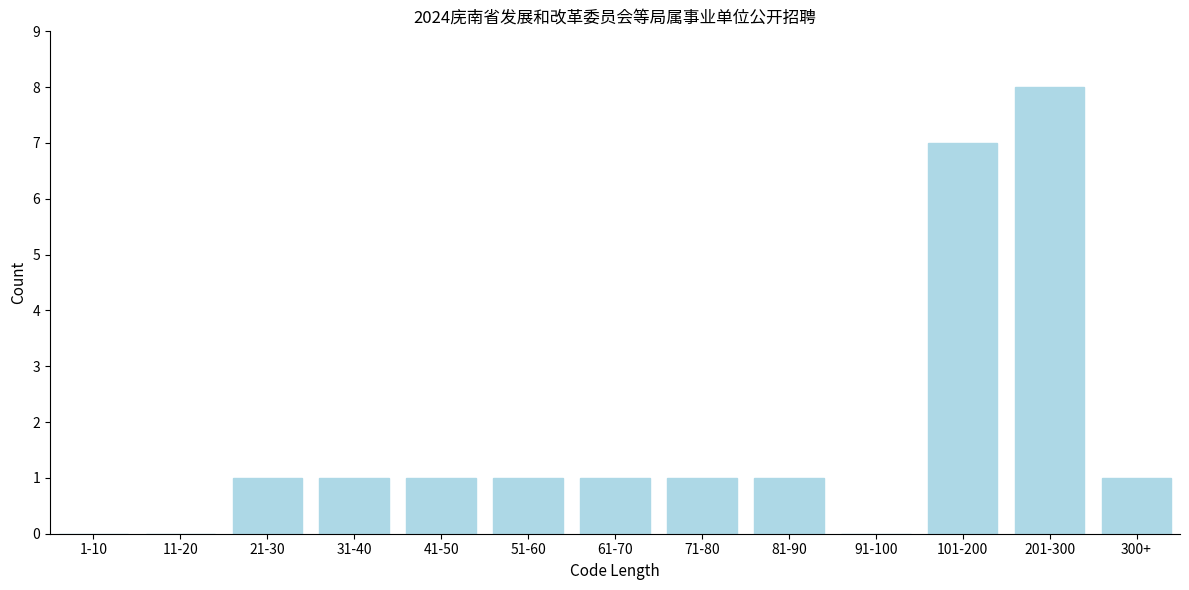

Reading left to right, list all the values displayed in this chart.

1-10=0	11-20=0	21-30=1	31-40=1	41-50=1	51-60=1	61-70=1	71-80=1	81-90=1	91-100=0	101-200=7	201-300=8	300+=1